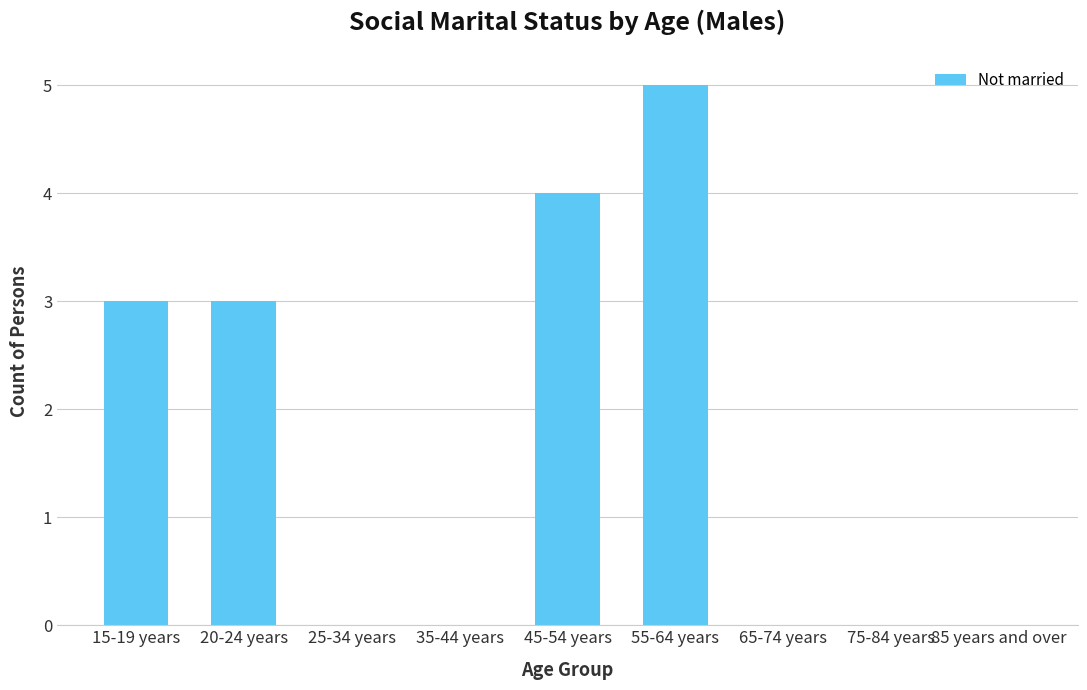

What is the average value?

2